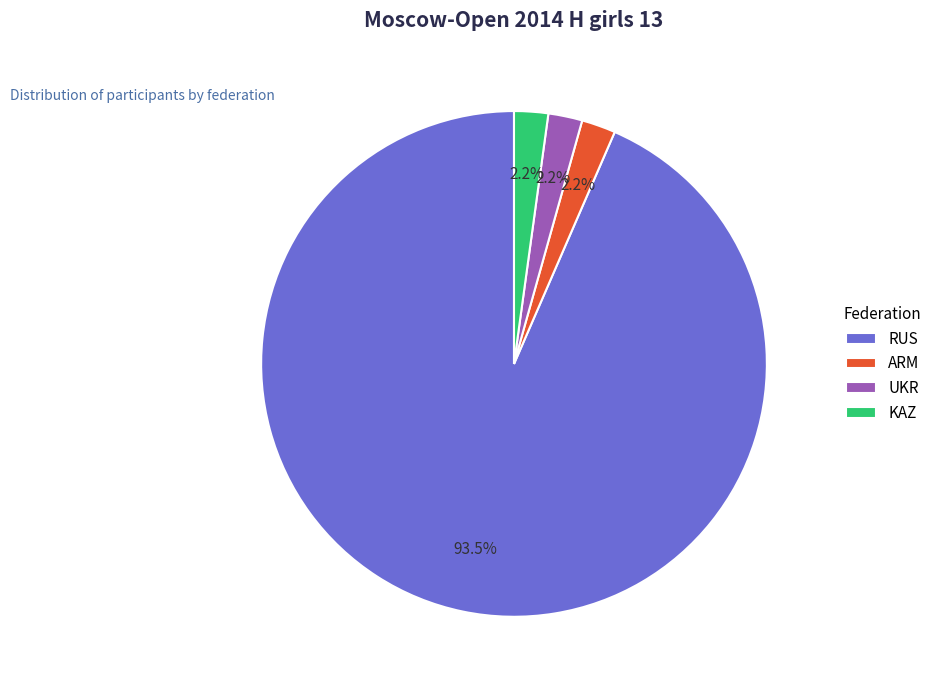

Does UKR account for over 50% of the chart?

No